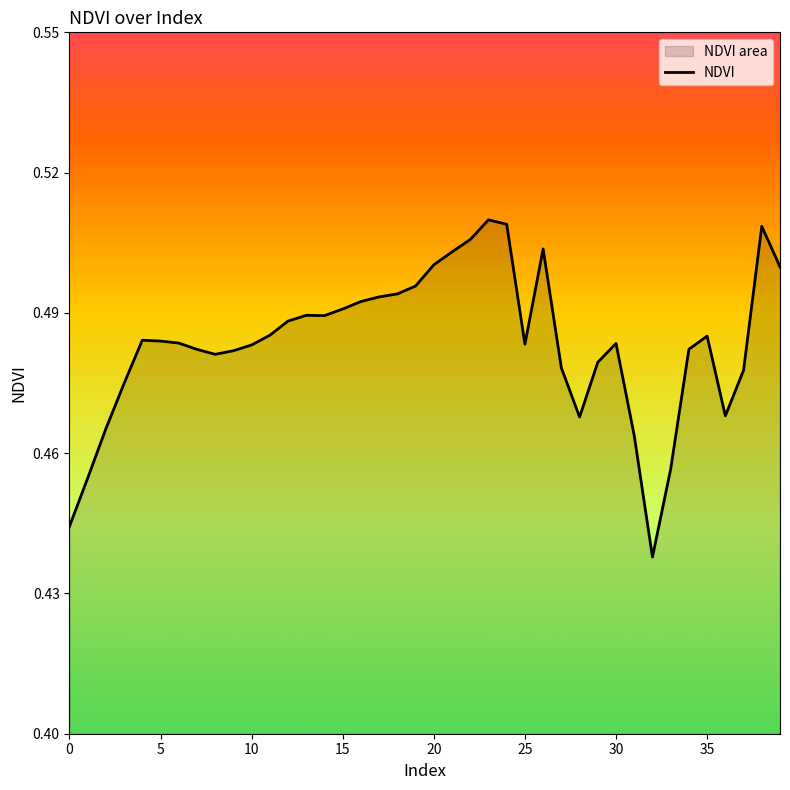

Where is the first local minimum?

8